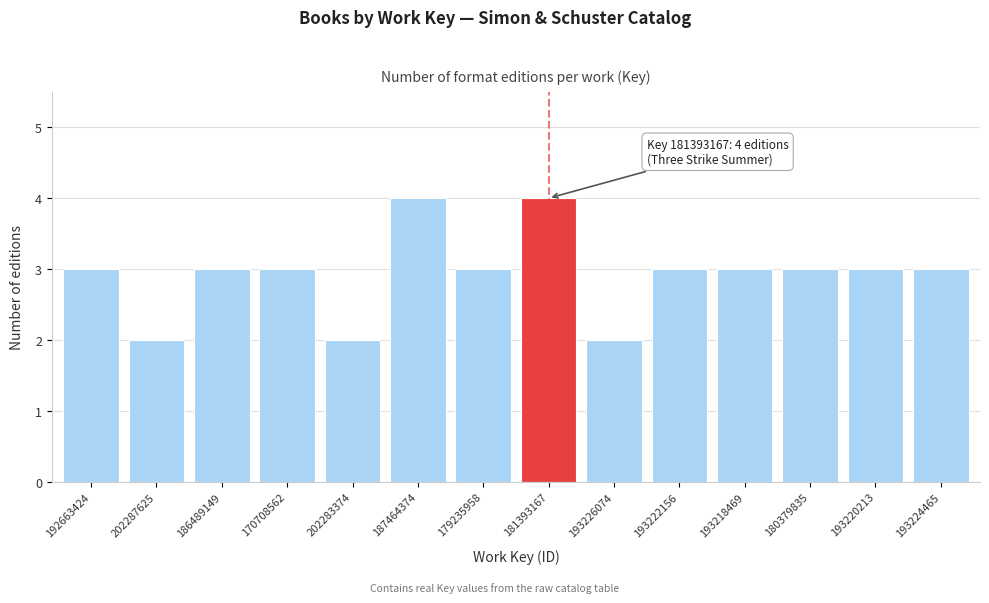

Reading right to left, list all the values displayed in this chart.

3	3	3	3	3	2	4	3	4	2	3	3	2	3